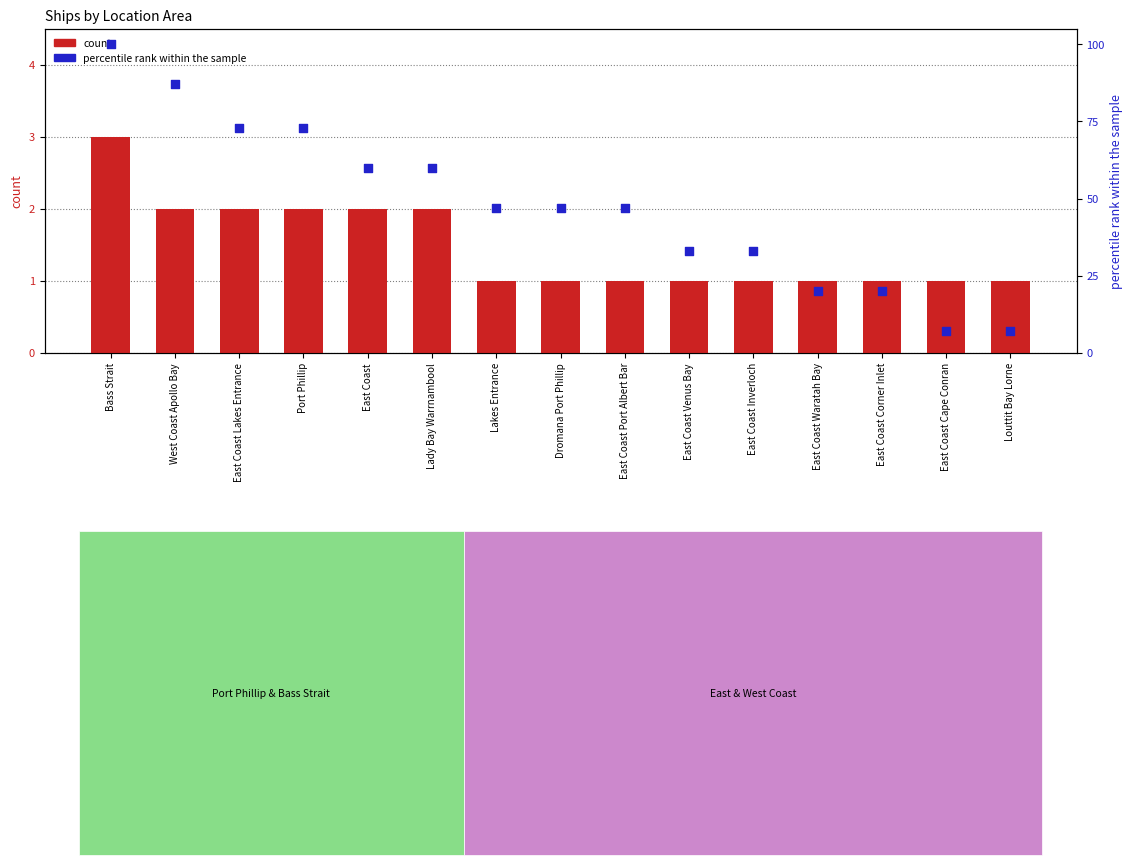

At how many categories does at least one series exceed 23?

11